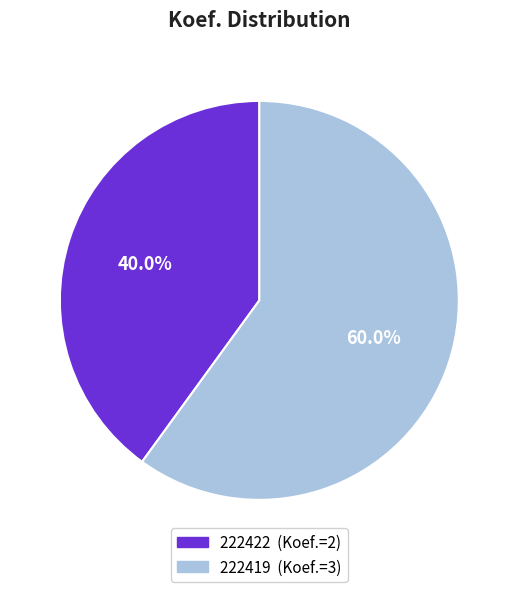

True or false: 222422 accounts for 28% of the total.

False